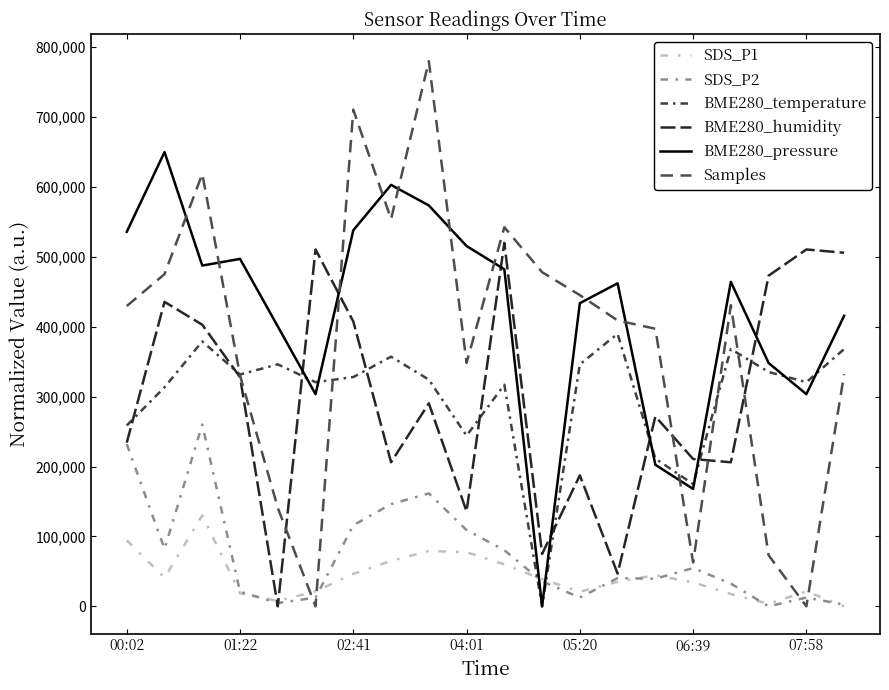

Rank the series by their maximum value, from lowest to highest.

SDS_P1, SDS_P2, BME280_temperature, BME280_humidity, BME280_pressure, Samples